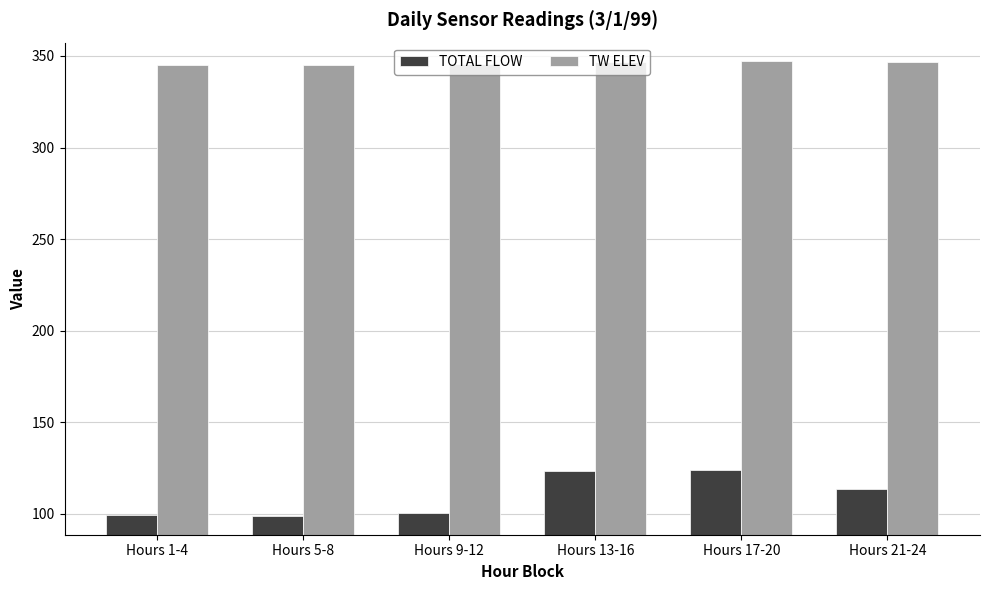

Which series has the largest total across all categories?

TW ELEV